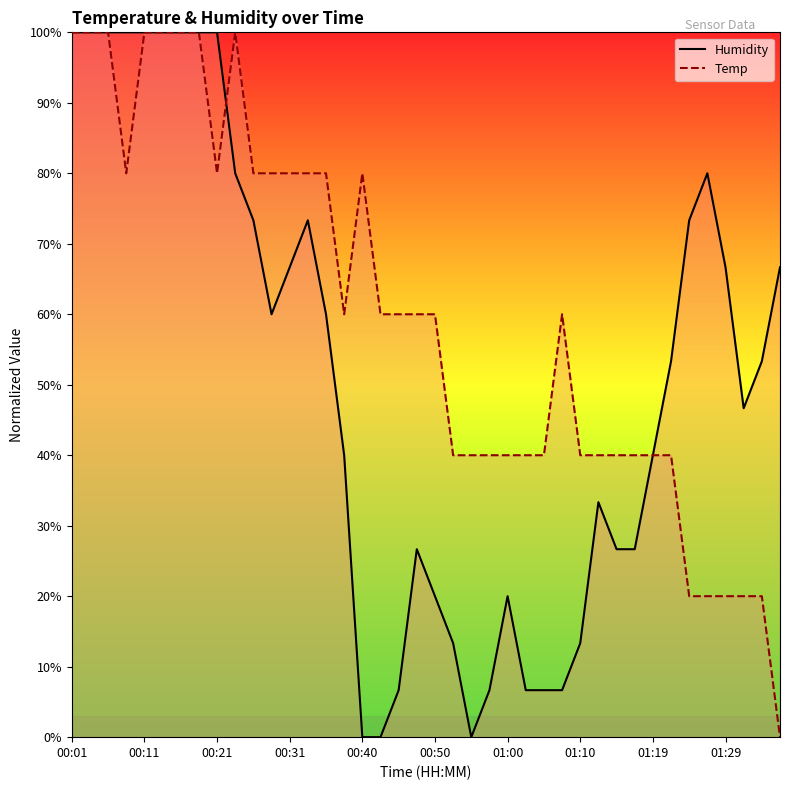

Where is Temp nearest to the value 50?

00:38